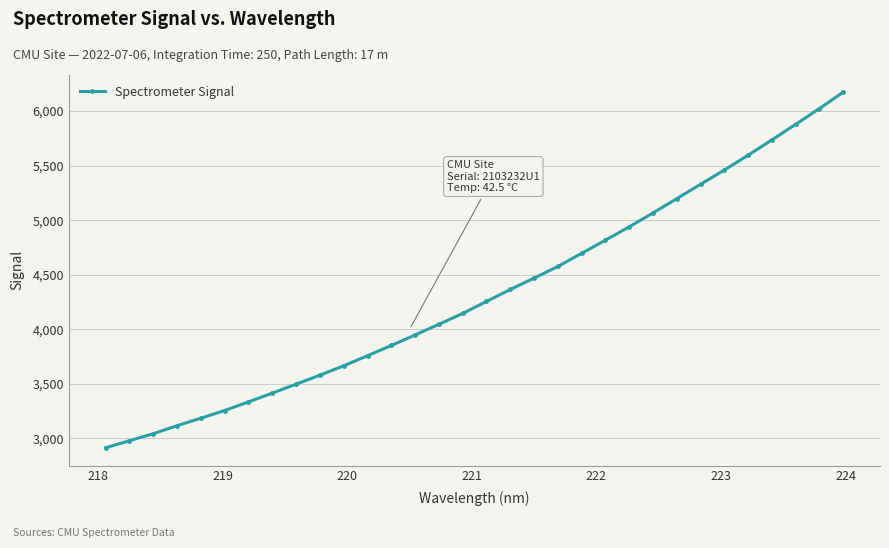

What is the value of the 20th point from the left?

4575.1